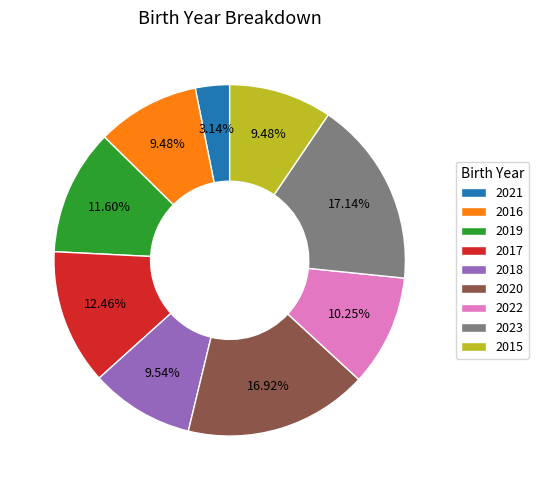

How much of the chart is everything except 2017?

87.5%